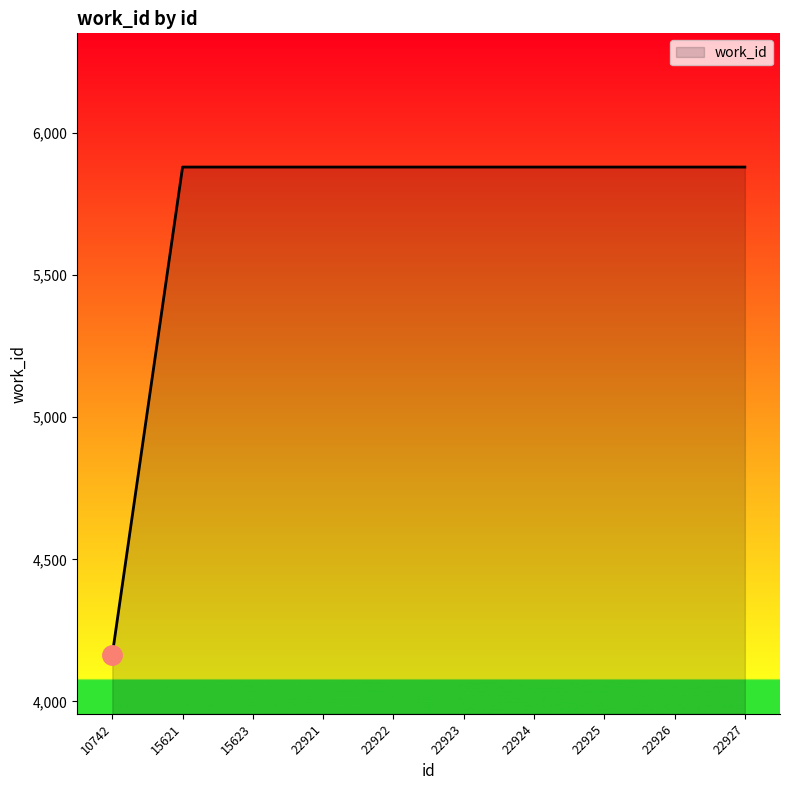

The value at 22922 is 8004. True or false?

False